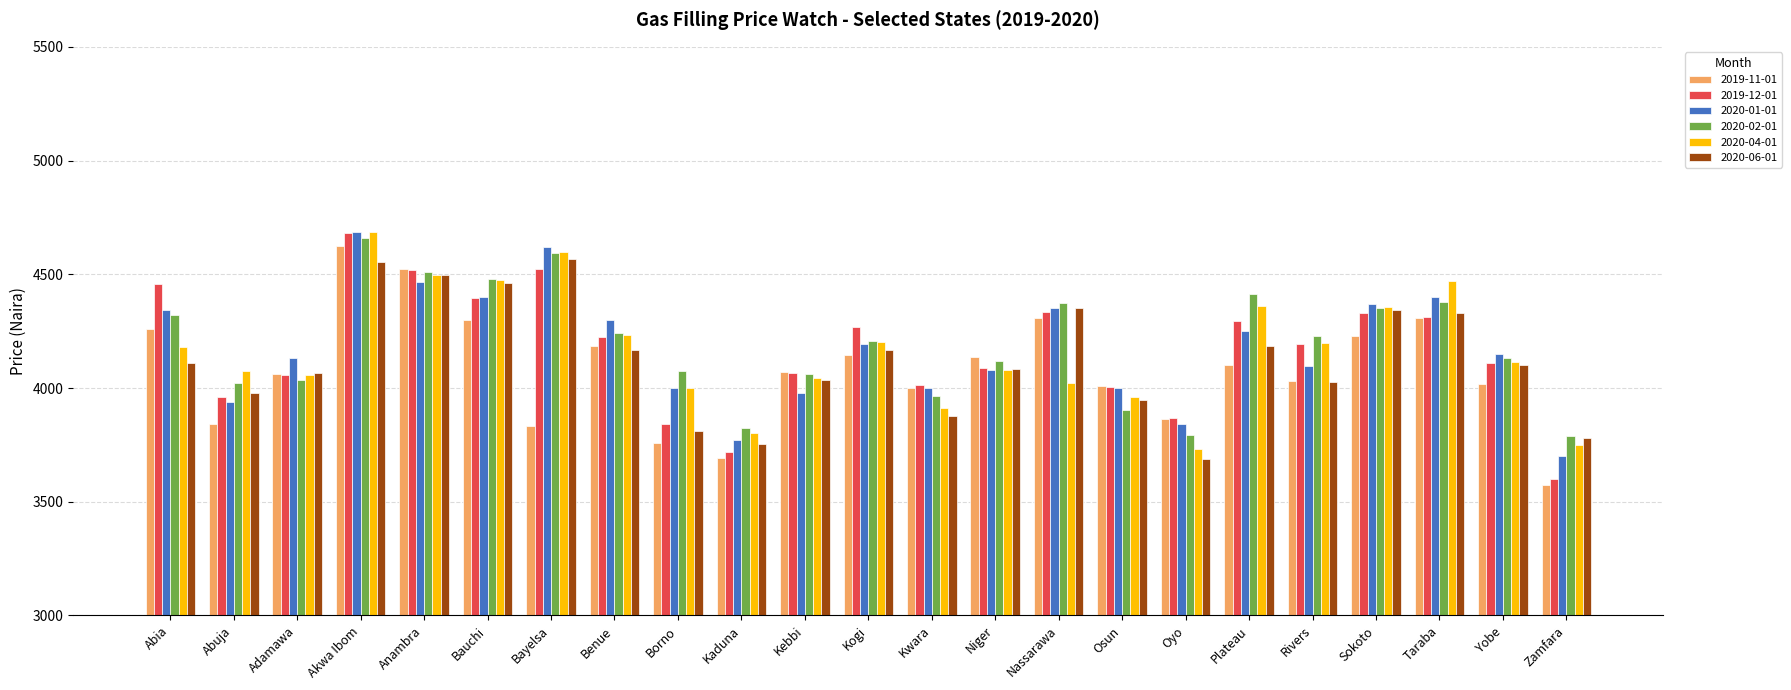

At how many categories does at least one series exceed 3918?

20